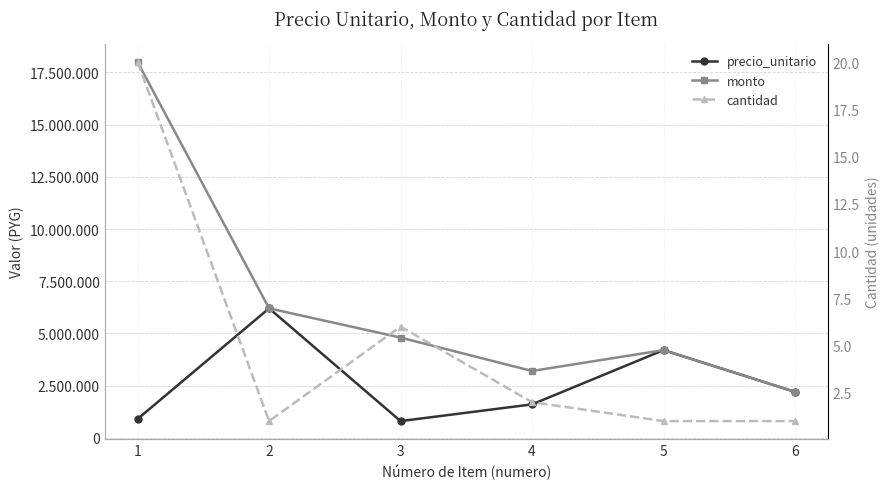

What is the total value across all series at 3?

5600006